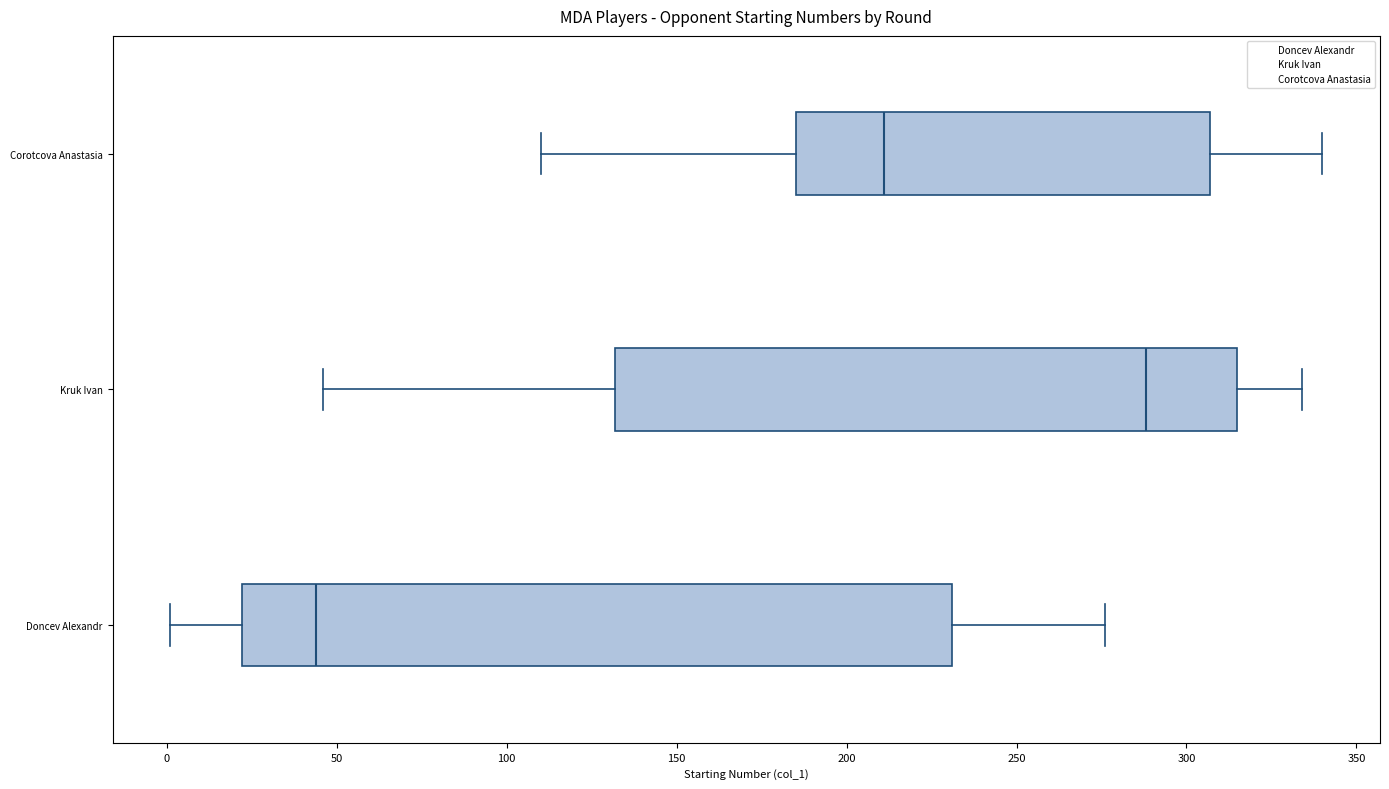

Where does the right whisker of the box for Doncev Alexandr end on the x-axis? The values are not printed on the chart, so give them approximately, as read against the axis.

275